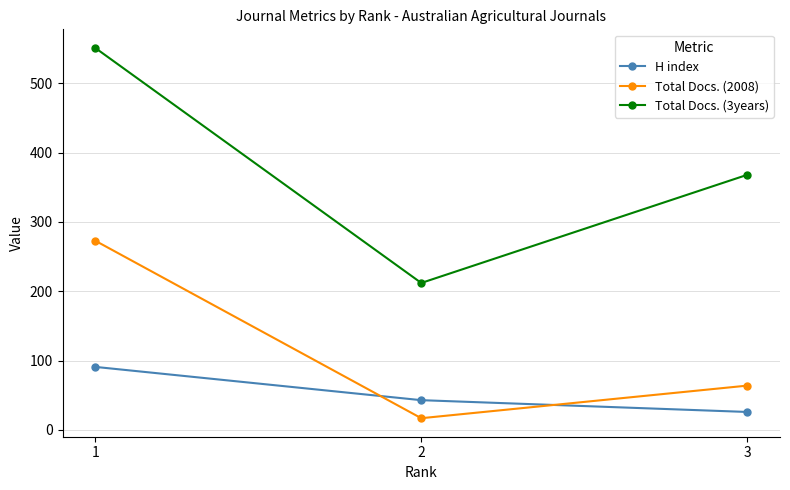

What is the minimum value shown in the chart?

17